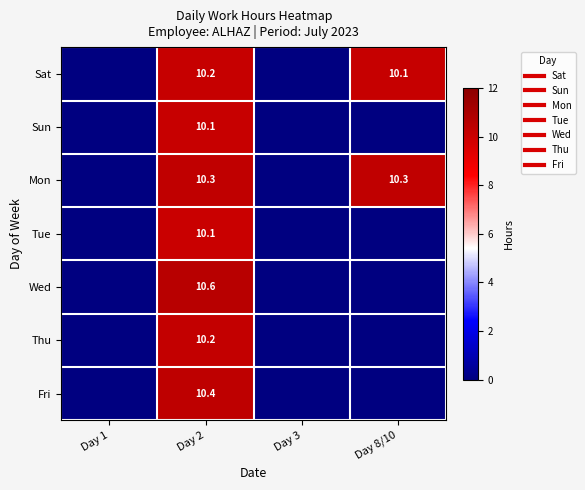

The Sat series shows 0.0 at Day 1. True or false?

True